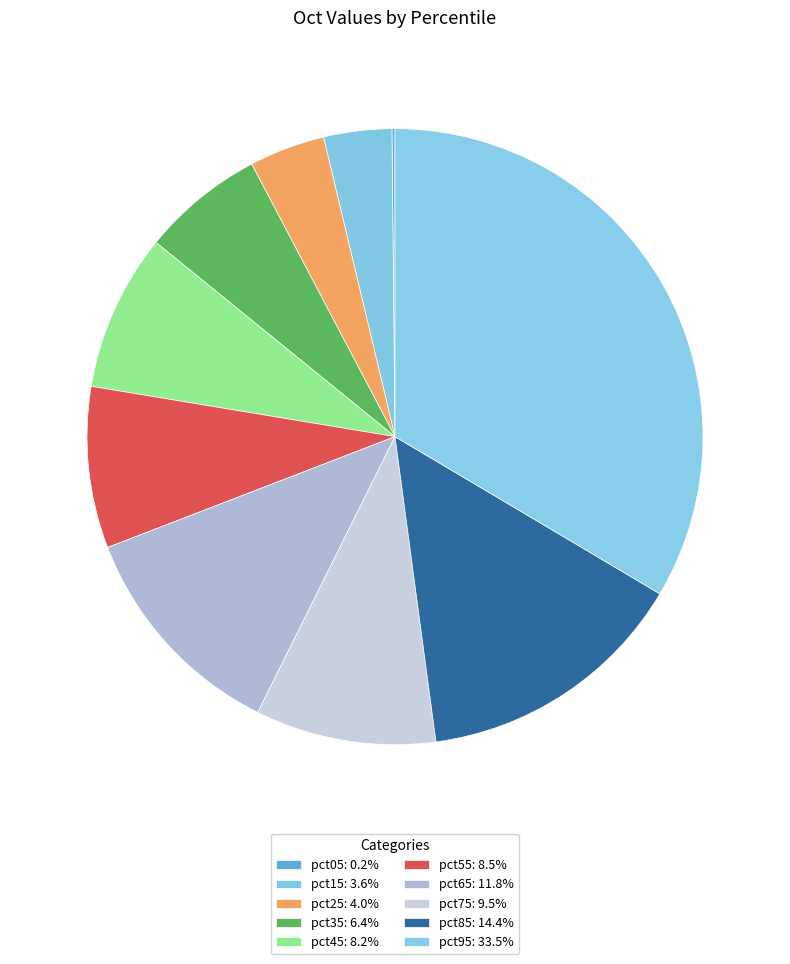

Is there a majority slice in this chart?

No